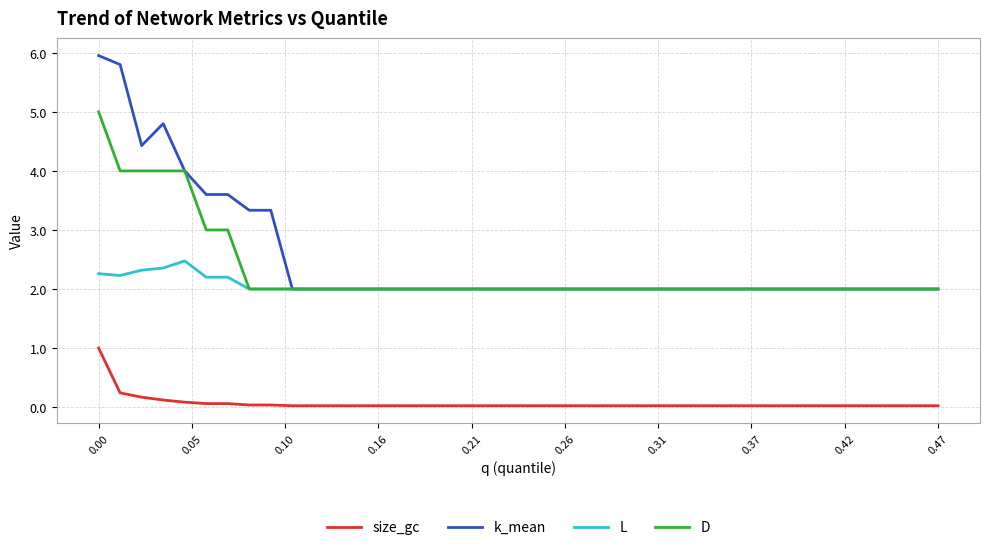

List the series in order of their peak value, lowest first.

size_gc, L, D, k_mean